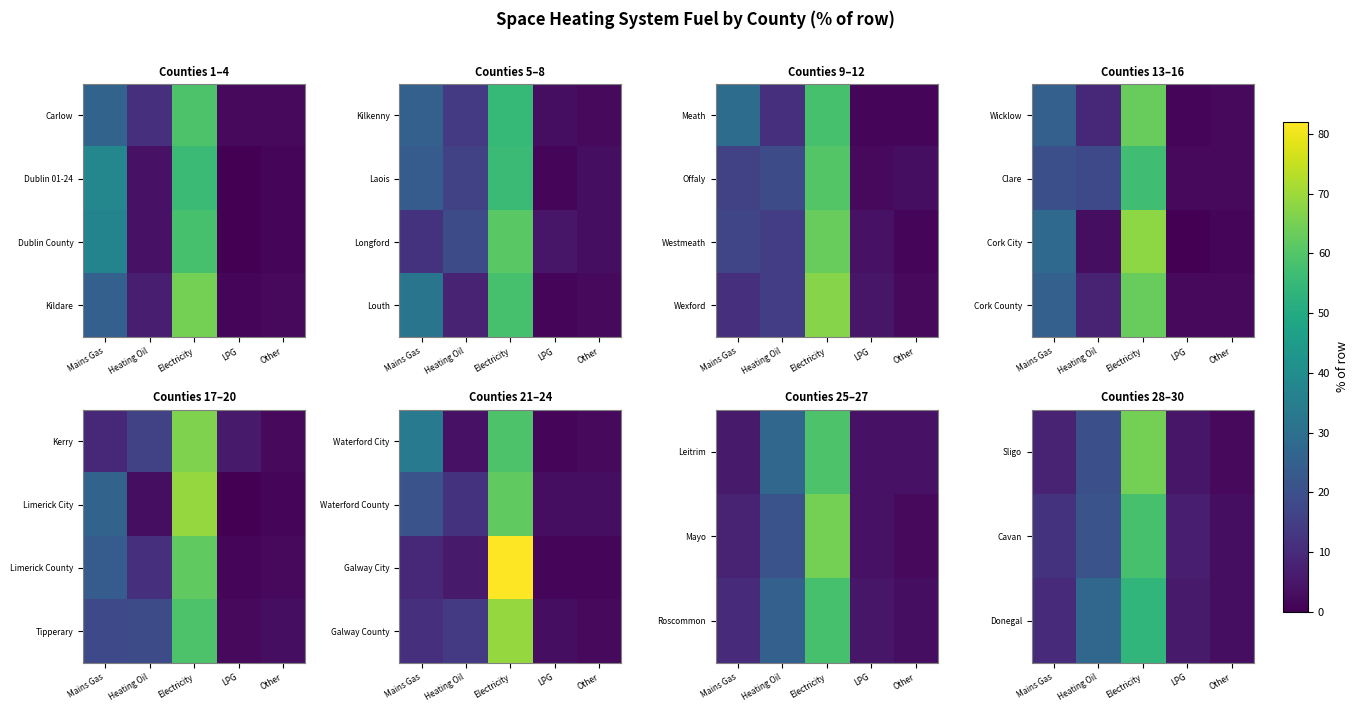

Is the value of Cavan at Other greater than the value of Sligo at Heating Oil?

No